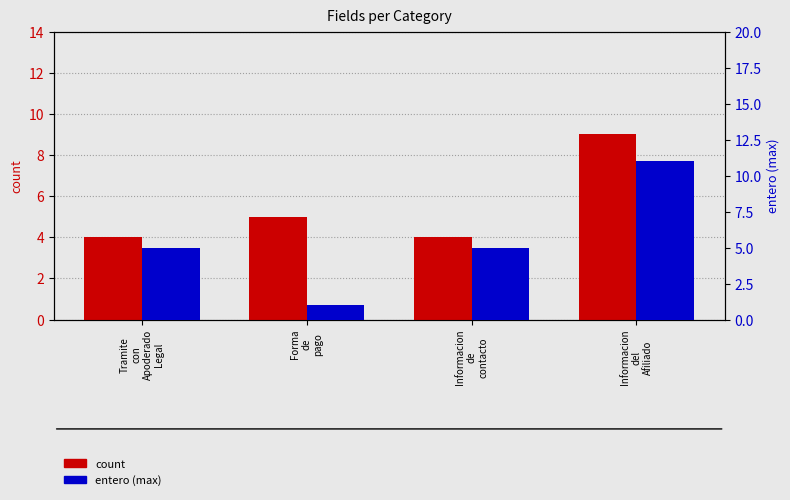

What are all the series names shown in the legend?

count, entero (max)